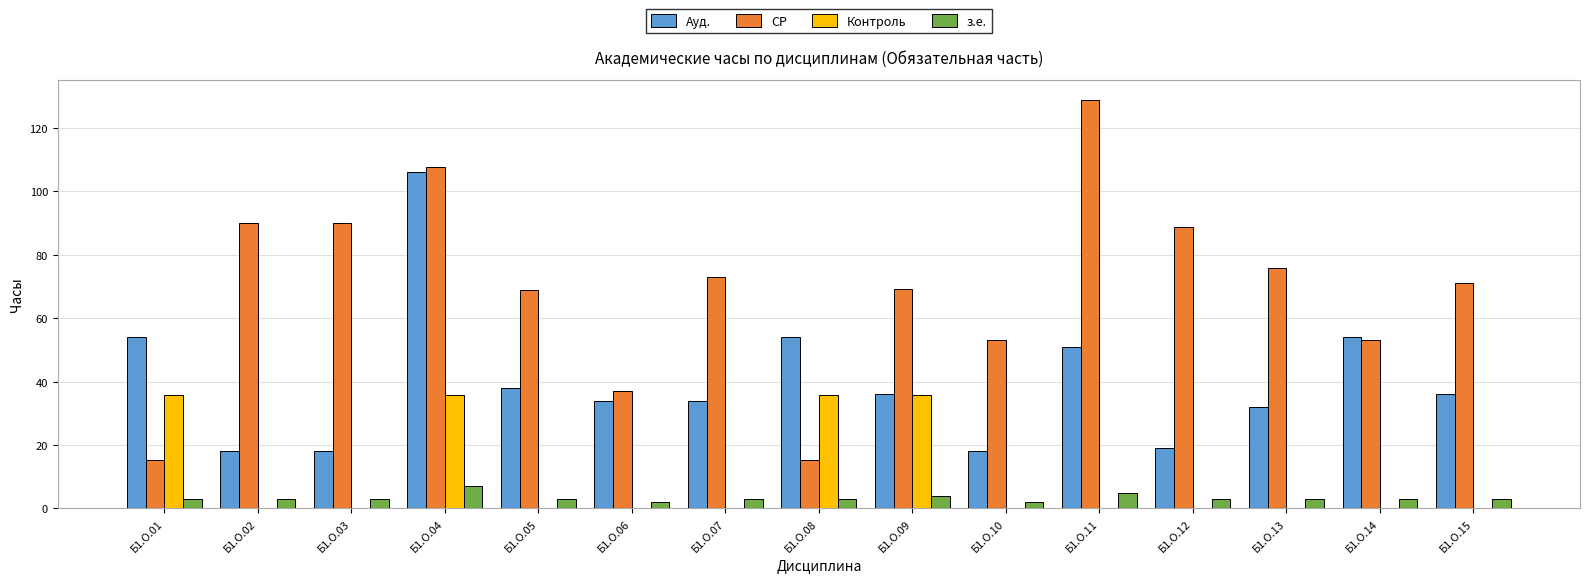

What is the sum of all СР values?

1036.5